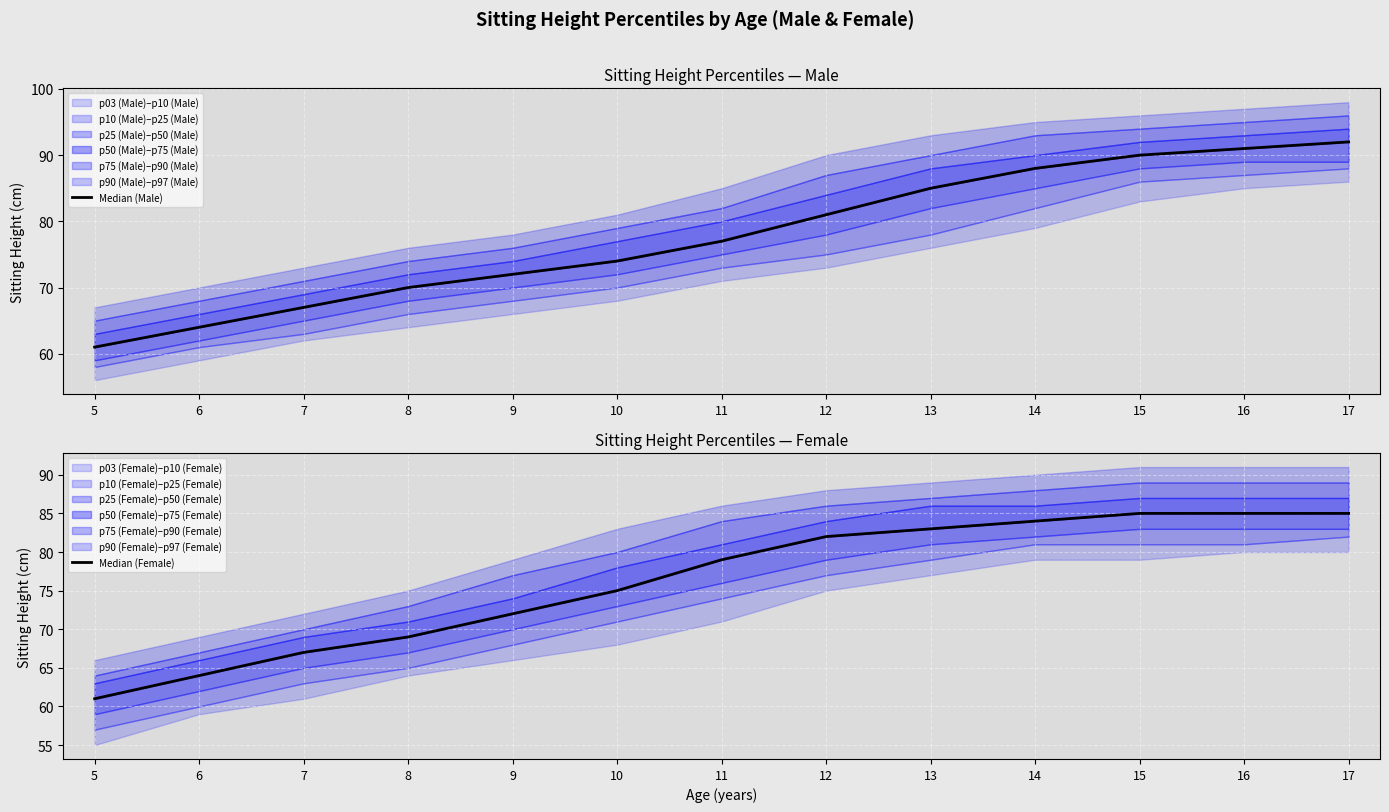

Which series changed the most between 8 and 10?

Median (Female)